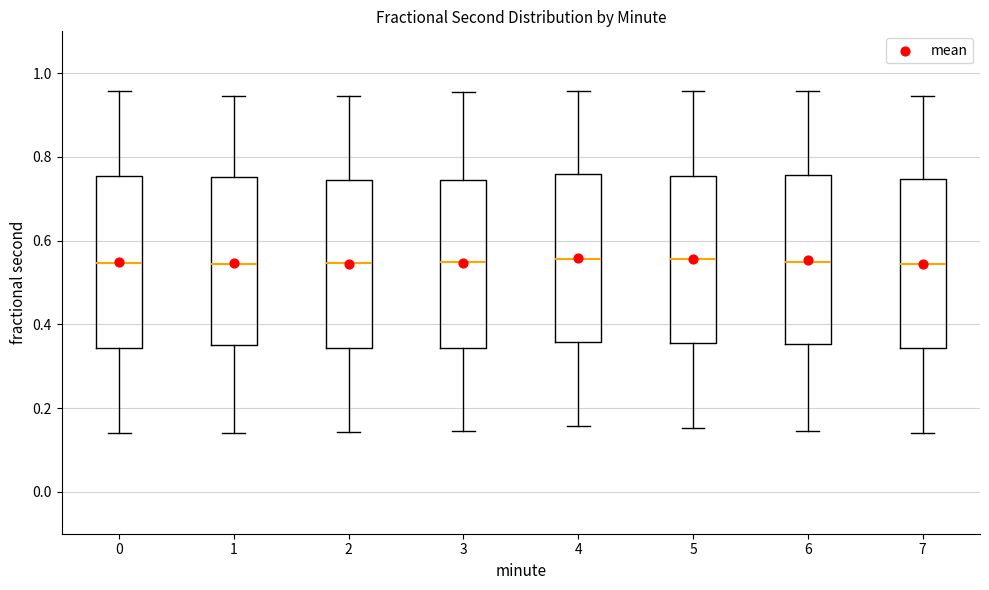

Reading left to right, transcribe this box plot: for each box, give where its median line is, the range the box spans, and where its two whiskers end, as read against the y-axis. The values are not printed on the chart, so give them approximately, as read against the axis.

0: median 0.54, box 0.34 to 0.76, whiskers 0.14 to 0.96
1: median 0.54, box 0.36 to 0.76, whiskers 0.14 to 0.94
2: median 0.54, box 0.34 to 0.74, whiskers 0.14 to 0.94
3: median 0.54, box 0.34 to 0.74, whiskers 0.14 to 0.96
4: median 0.56, box 0.36 to 0.76, whiskers 0.16 to 0.96
5: median 0.56, box 0.36 to 0.76, whiskers 0.16 to 0.96
6: median 0.54, box 0.36 to 0.76, whiskers 0.14 to 0.96
7: median 0.54, box 0.34 to 0.74, whiskers 0.14 to 0.94